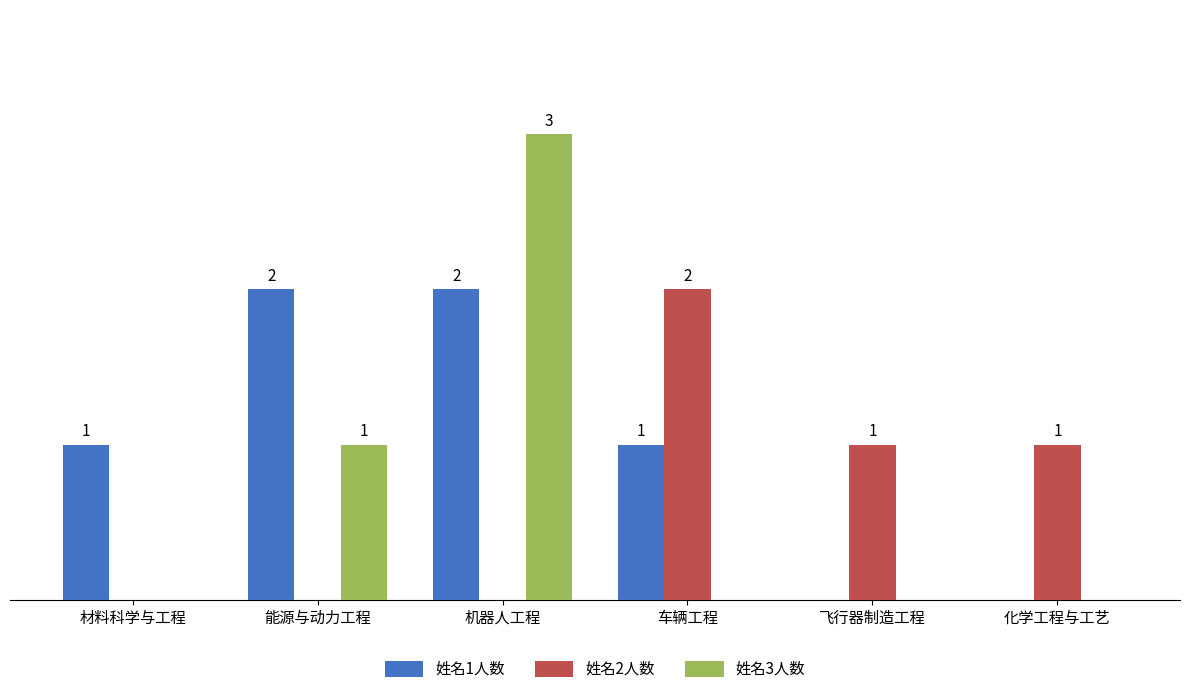

Which series has the largest total across all categories?

姓名1人数